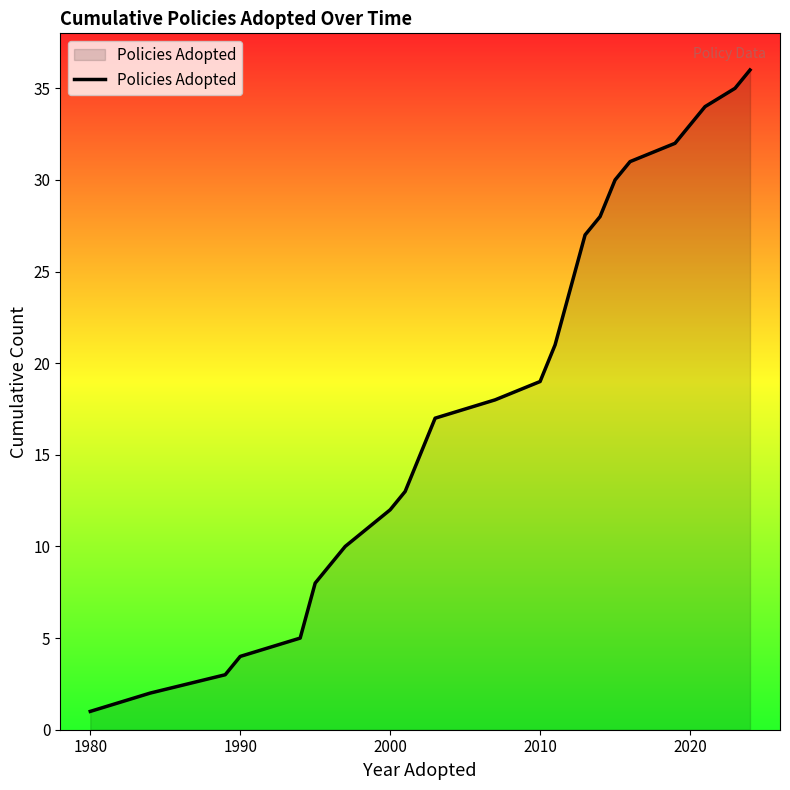

Does the chart display data point markers on the line(s)?

No